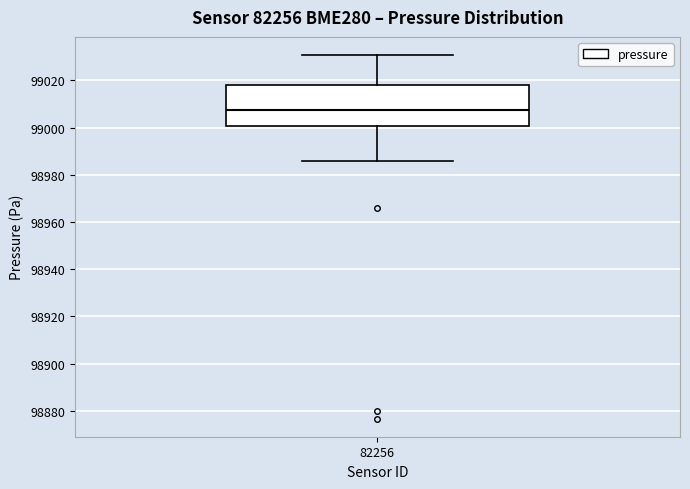

Where does the upper whisker of the box at x = 82256 end on the y-axis? The values are not printed on the chart, so give them approximately, as read against the axis.

99030